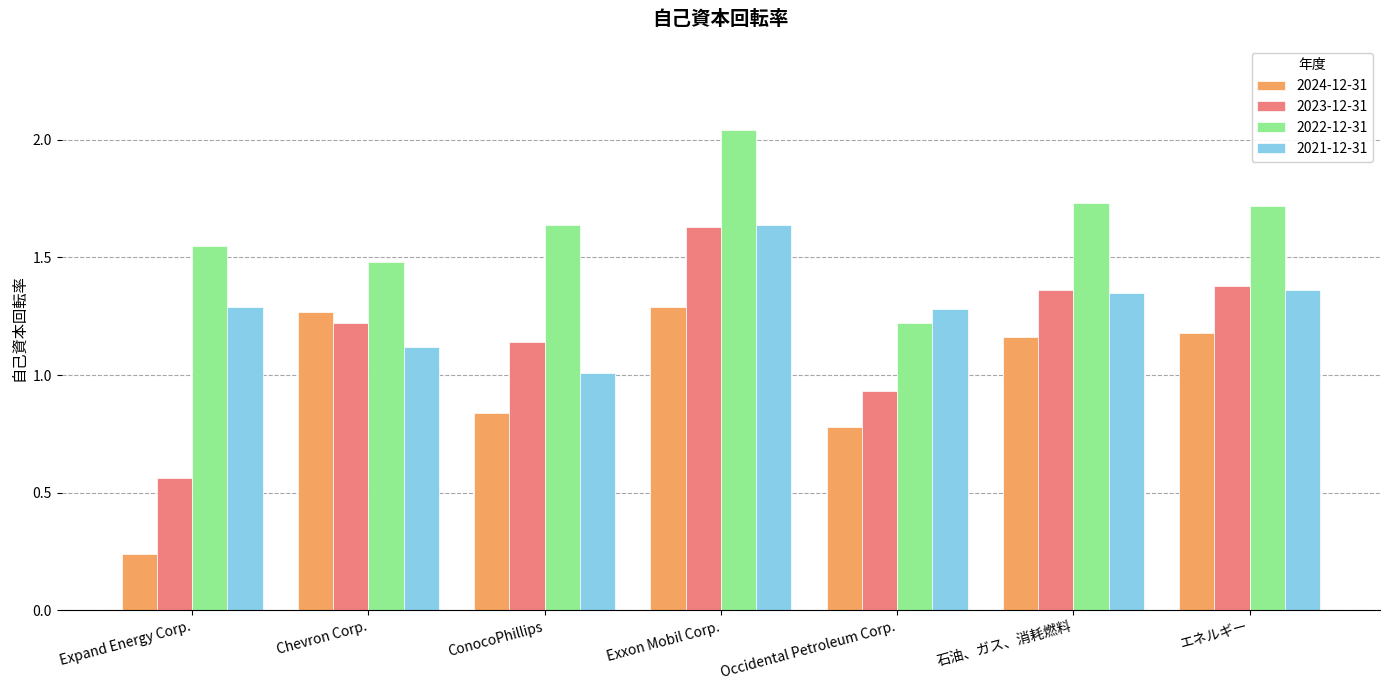

What is the total value across all series at 石油、ガス、消耗燃料?

5.6